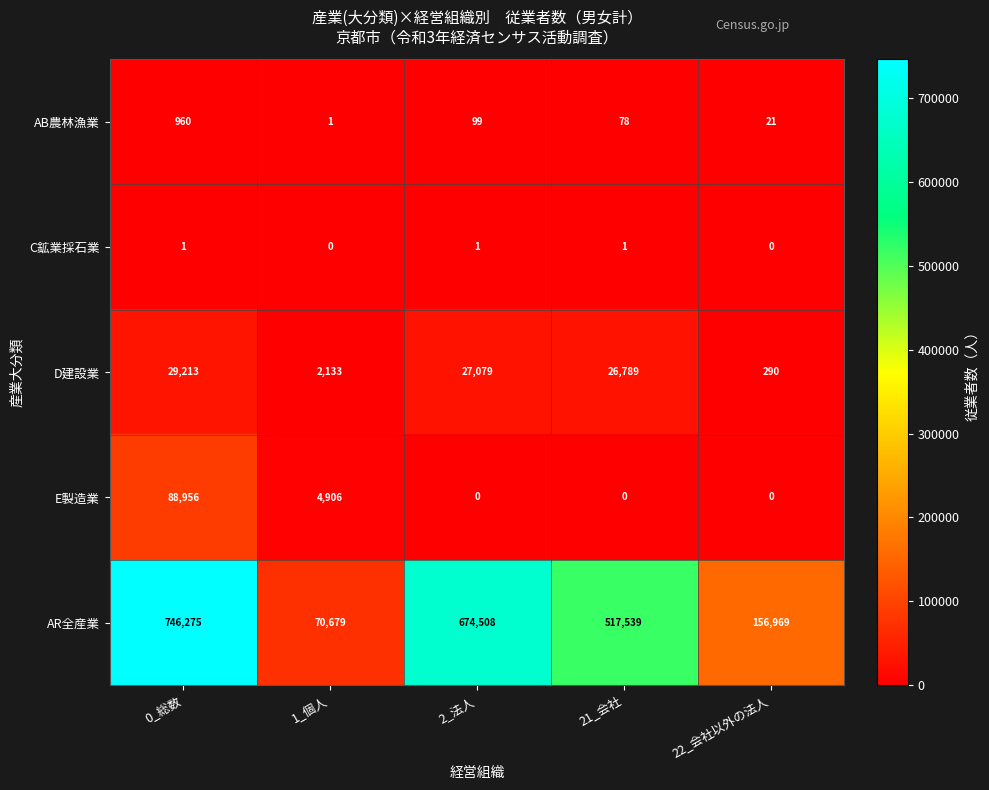

How many data points in E製造業 are above 0?

2